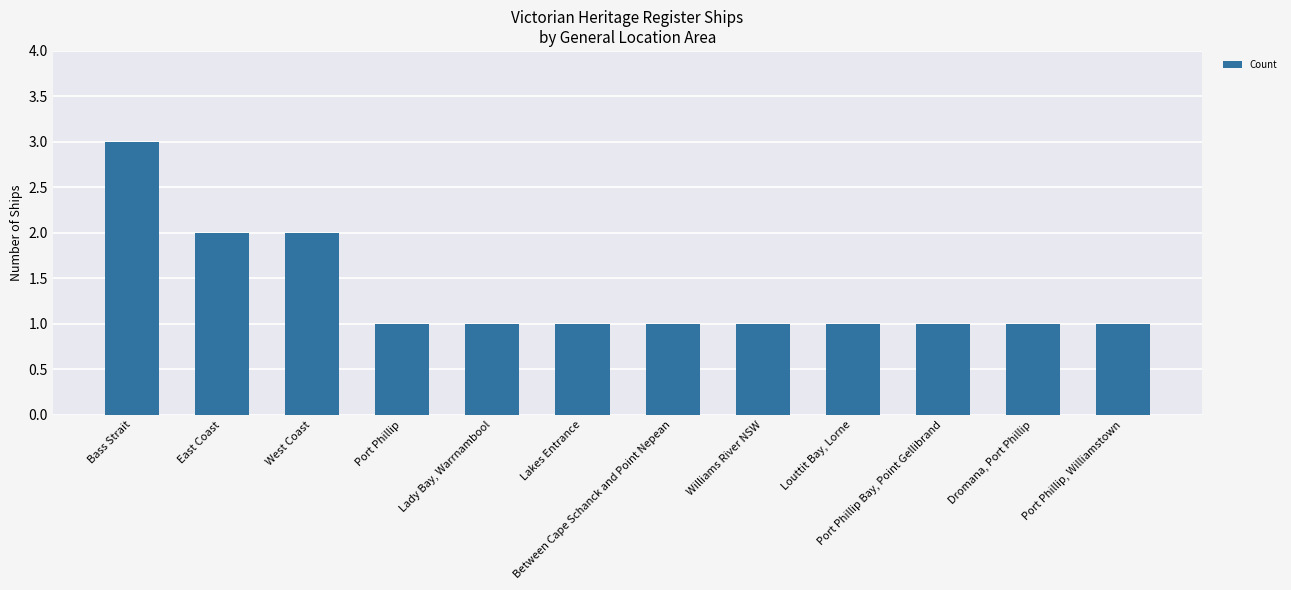

Approximately how many times larger is the value at Bass Strait compared to East Coast?

1.5